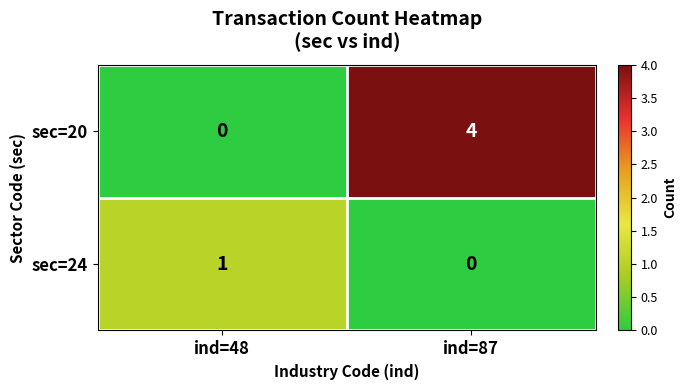

Which series has the largest total across all categories?

sec=20